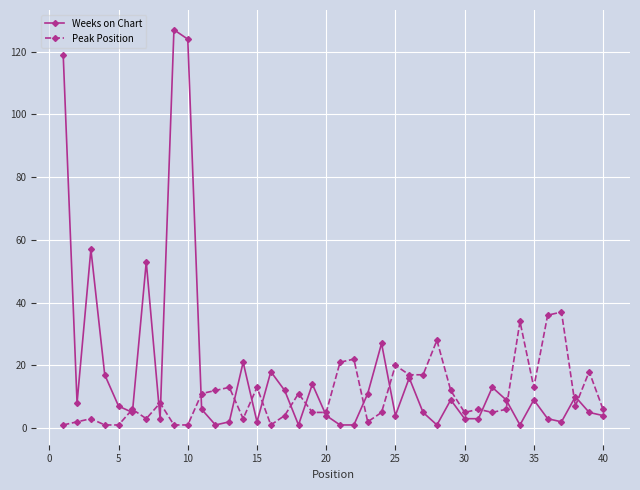

Which series has the largest total across all categories?

Weeks on Chart